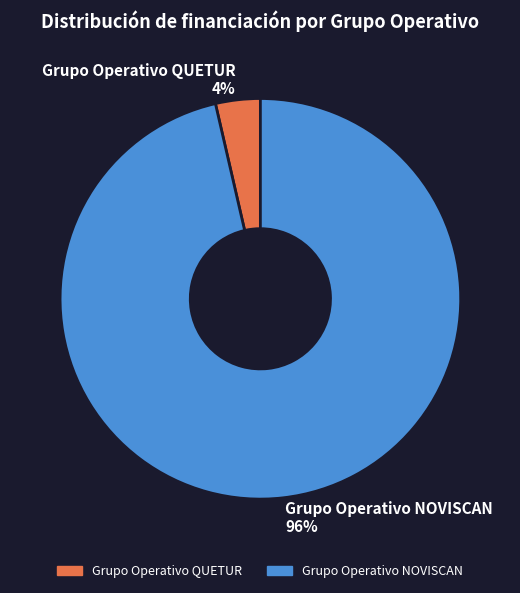

How many slices are in this pie chart?

2